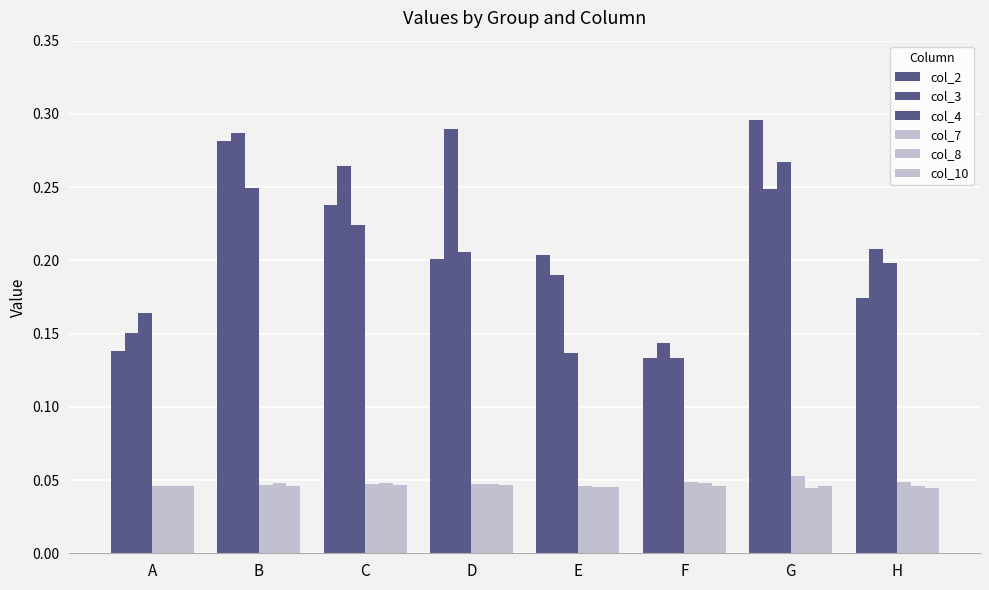

Reading left to right, list all the values displayed in this chart.

col_2: 0.1	0.3	0.2	0.2	0.2	0.1	0.3	0.2
col_3: 0.2	0.3	0.3	0.3	0.2	0.1	0.2	0.2
col_4: 0.2	0.2	0.2	0.2	0.1	0.1	0.3	0.2
col_7: 0.0	0.0	0.0	0.0	0.0	0.0	0.1	0.0
col_8: 0.0	0.0	0.0	0.0	0.0	0.0	0.0	0.0
col_10: 0.0	0.0	0.0	0.0	0.0	0.0	0.0	0.0